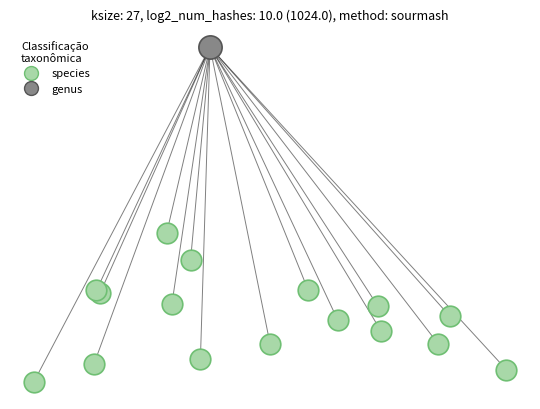

What are all the series names shown in the legend?

species, genus